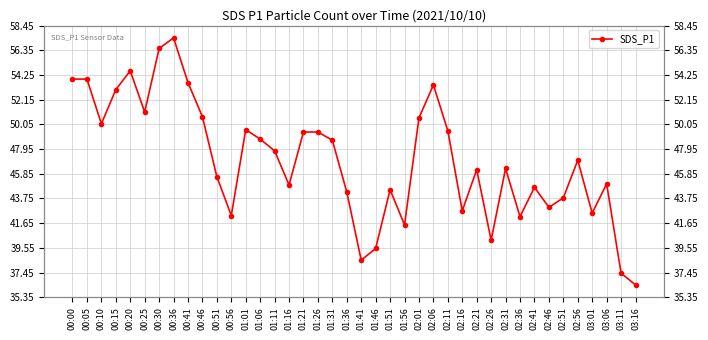

Where is the first local maximum?

00:20